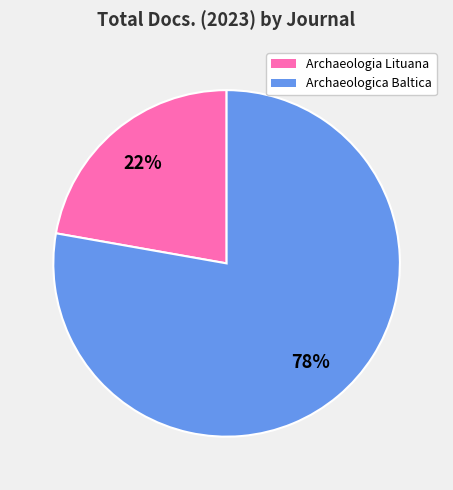

Rank the categories by value from lowest to highest.

Archaeologia Lituana, Archaeologica Baltica